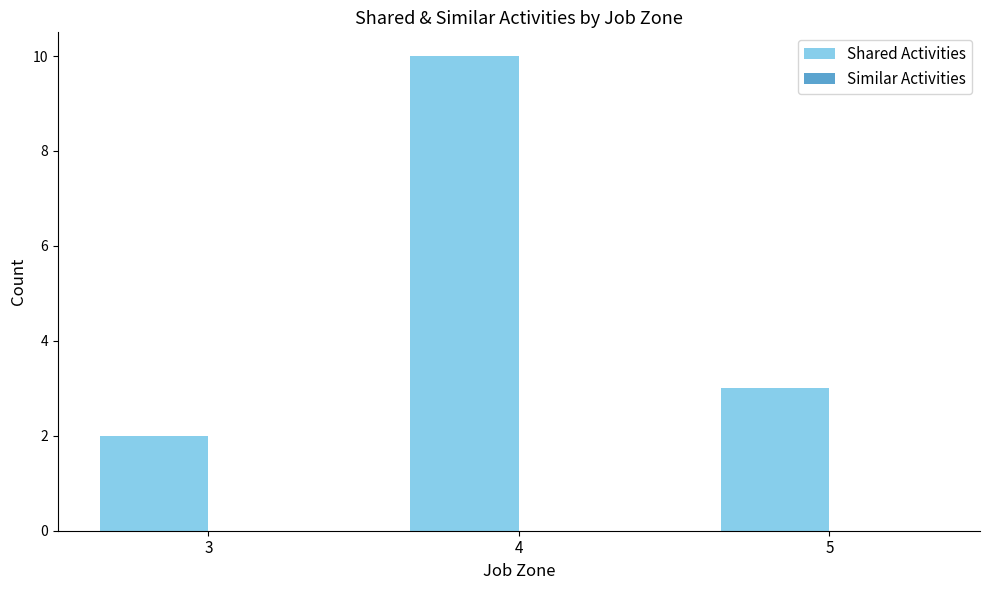

What is the maximum value shown in the chart?

10